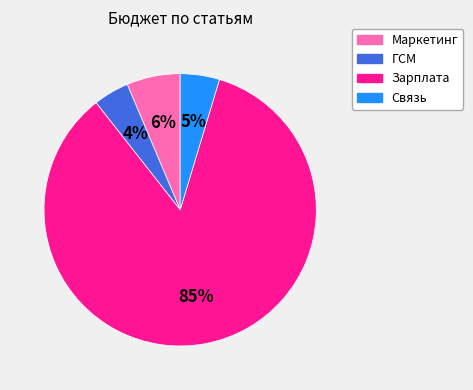

How many slices are in this pie chart?

4